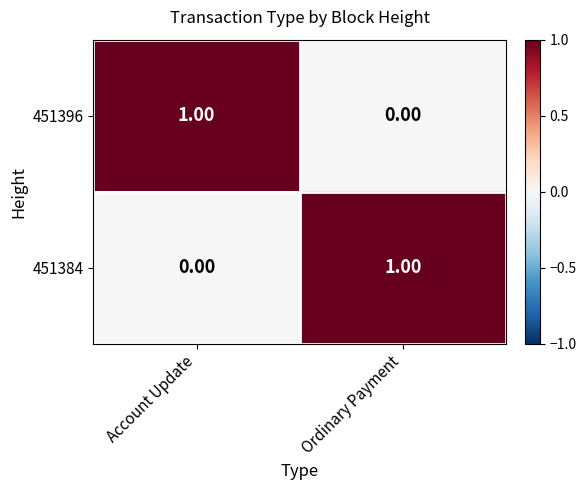

At which label is 451384 closest to 0?

Account Update